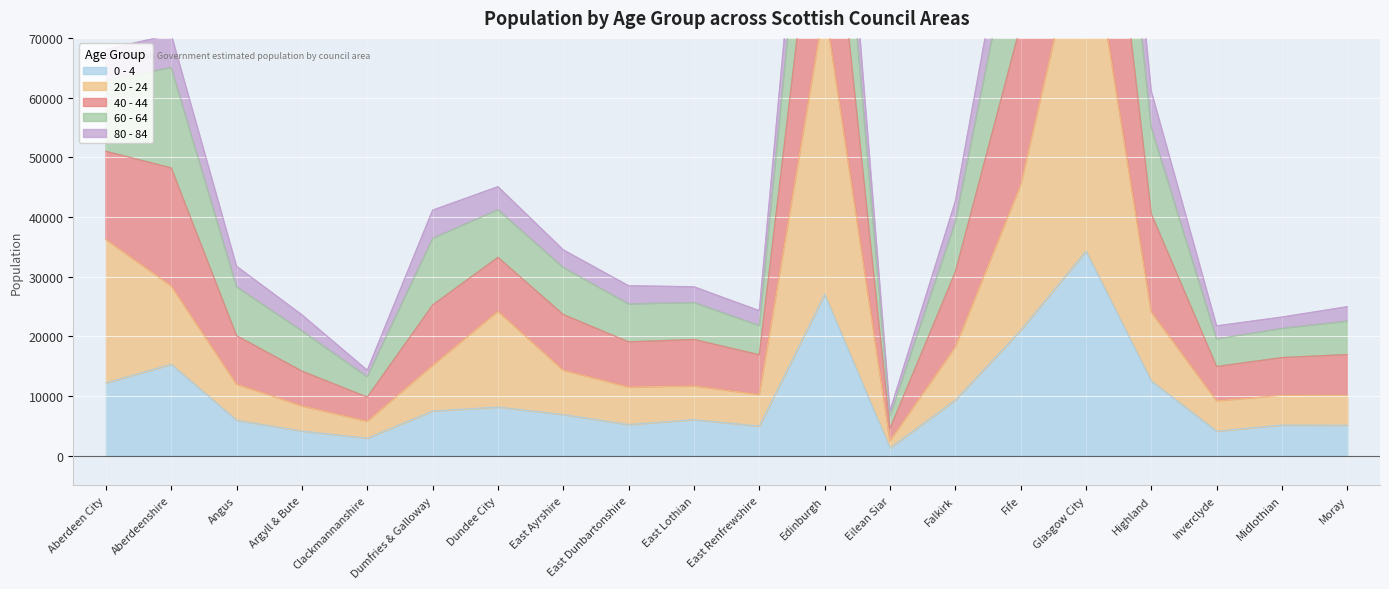

True or false: 0 - 4 and 40 - 44 intersect in this chart.

False